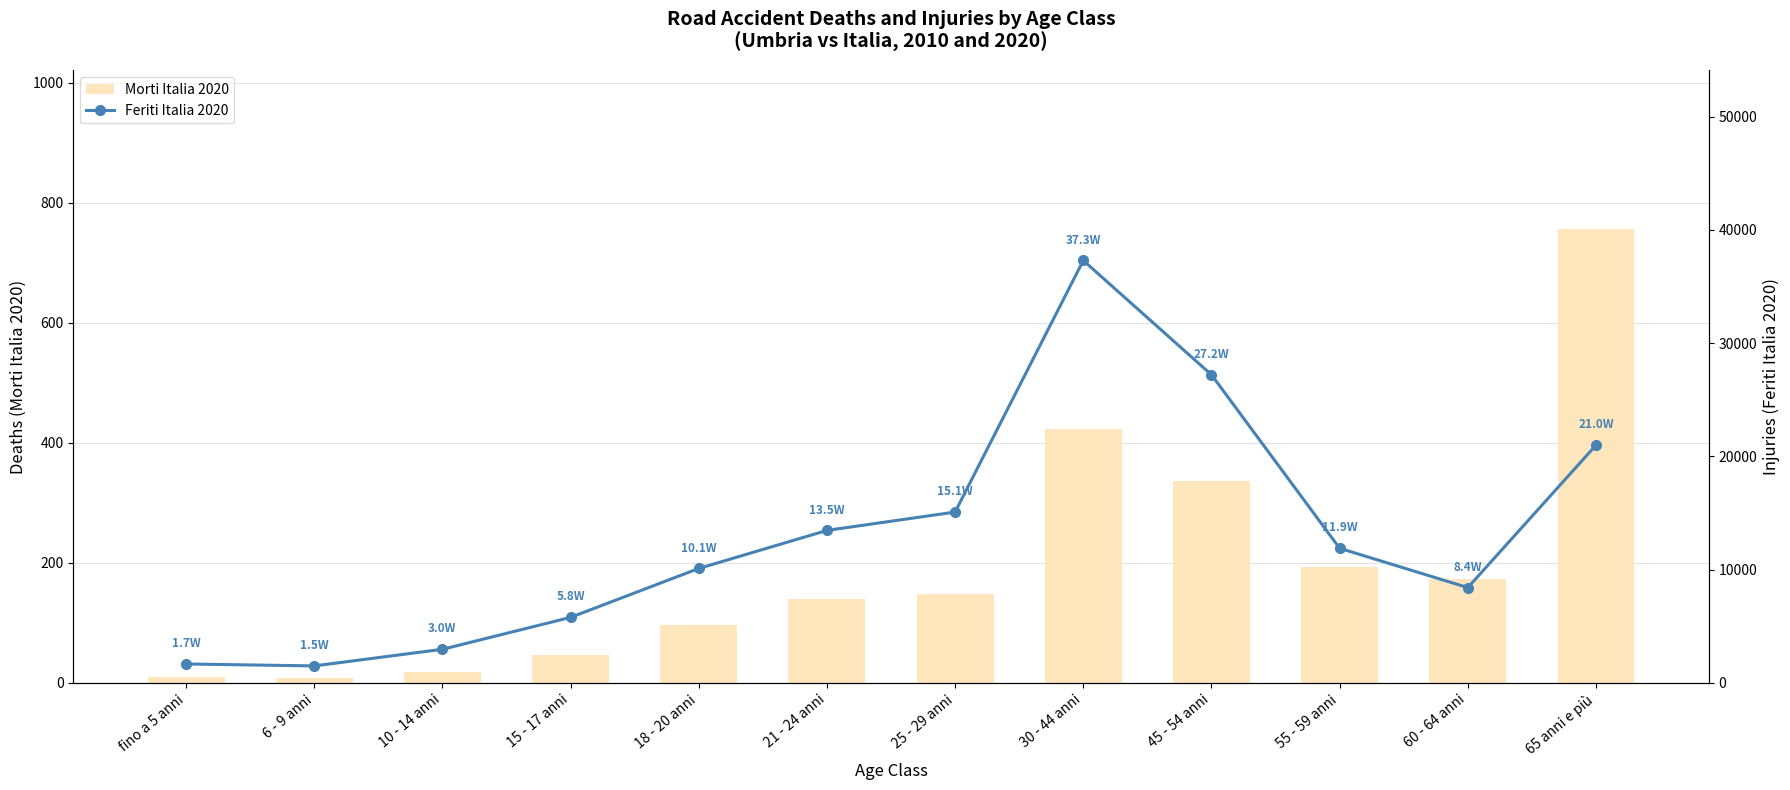

At which category is the sum across all series the highest?

30 - 44 anni